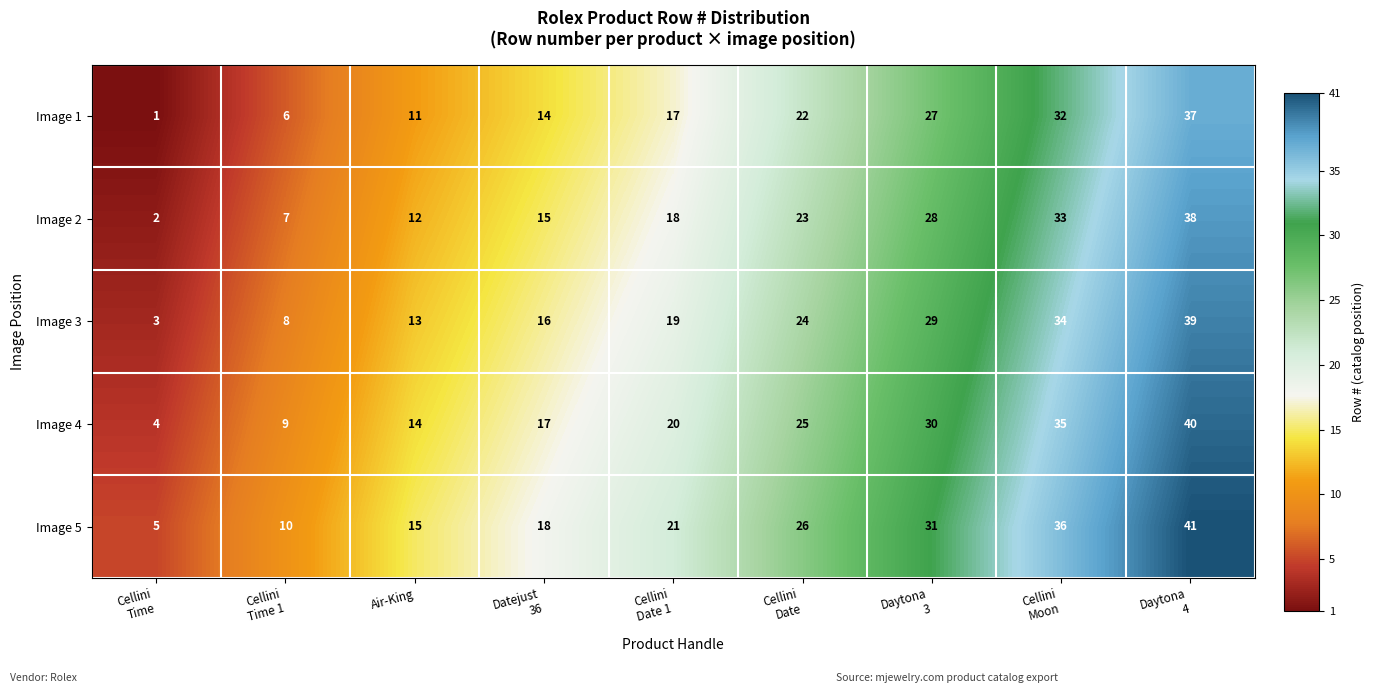

At how many categories does at least one series exceed 1?

9